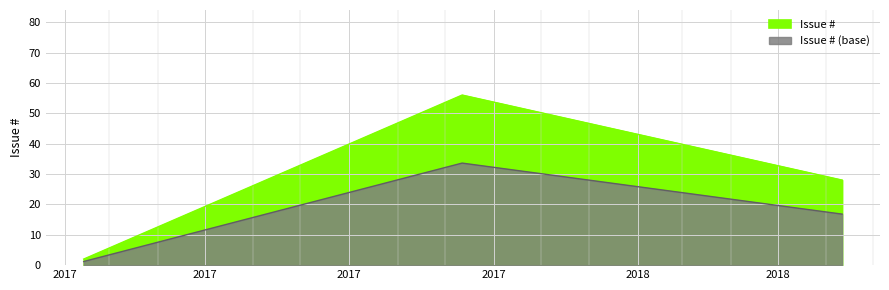

True or false: the data shows 2 at 2017-02-13.

True